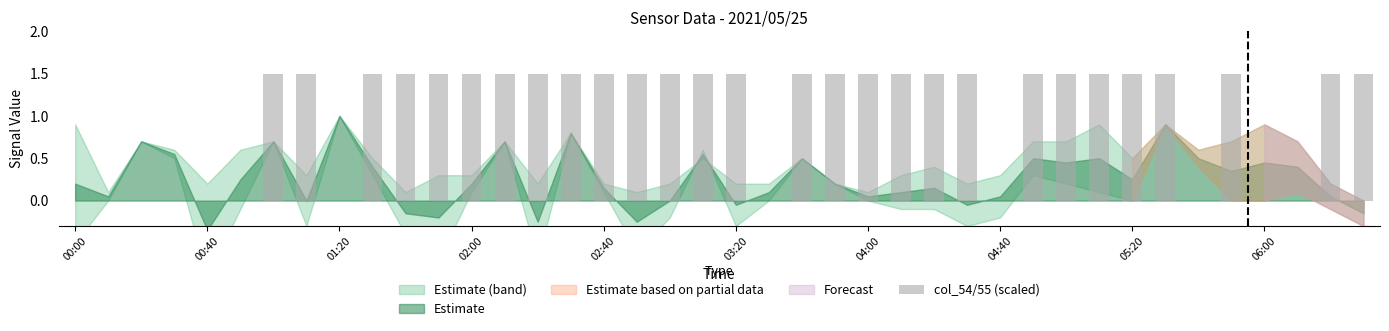

What is the maximum value shown in the chart?

1.5